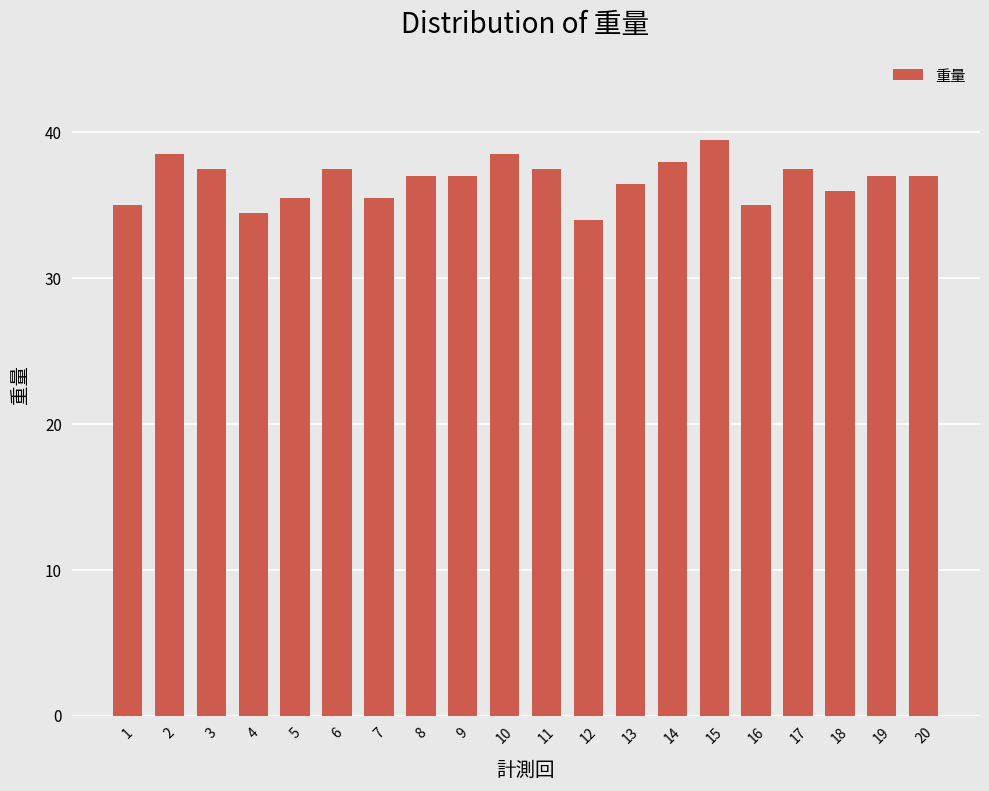

At which label does the data first exceed 37?

2